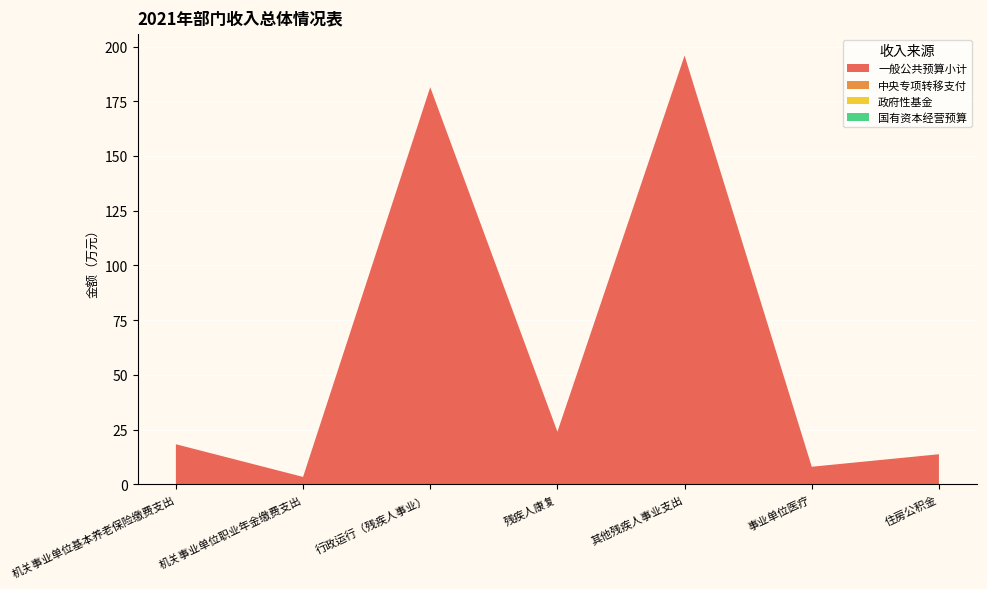

Reading left to right, list all the values displayed in this chart.

一般公共预算小计: 18.3	3.4	181.4	24.0	195.9	8.0	13.7
中央专项转移支付: 0.0	0.0	0.0	0.0	0.0	0.0	0.0
政府性基金: 0.0	0.0	0.0	0.0	0.0	0.0	0.0
国有资本经营预算: 0.0	0.0	0.0	0.0	0.0	0.0	0.0